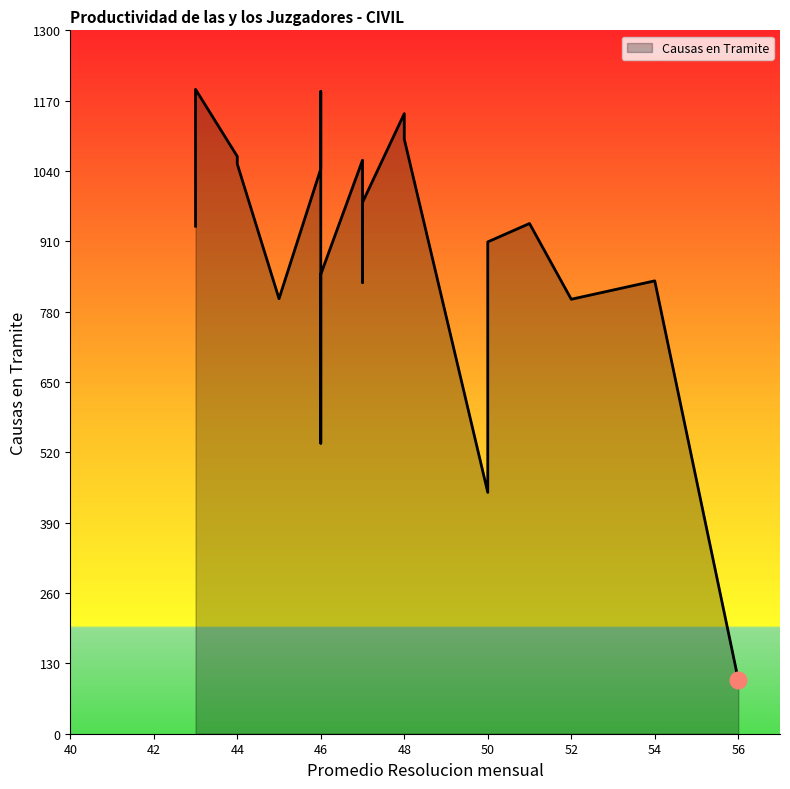

The value at 47 is 1295. True or false?

False